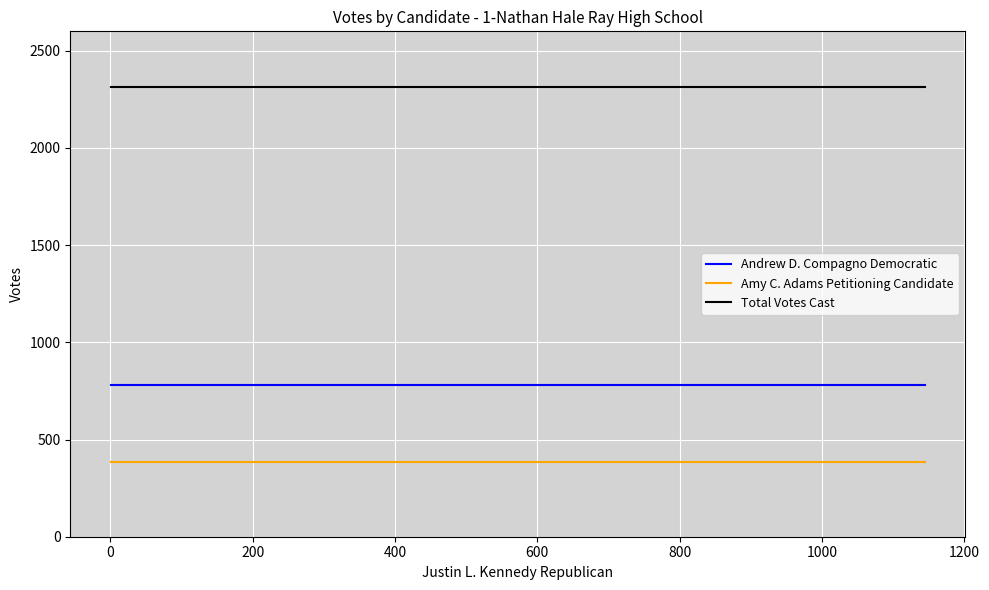

Does the chart display data point markers on the line(s)?

No